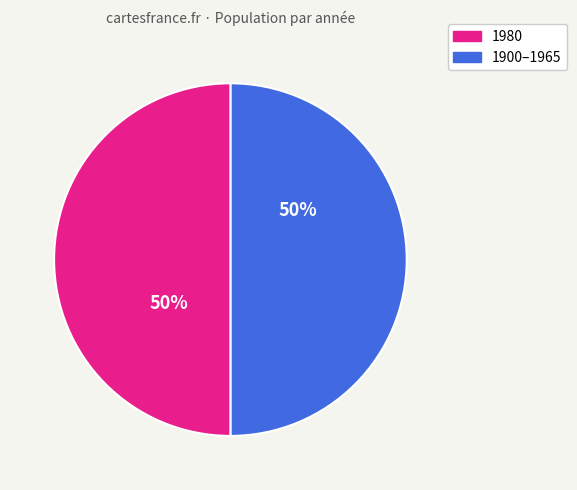

To the nearest percent, what is the average slice percentage?

50%